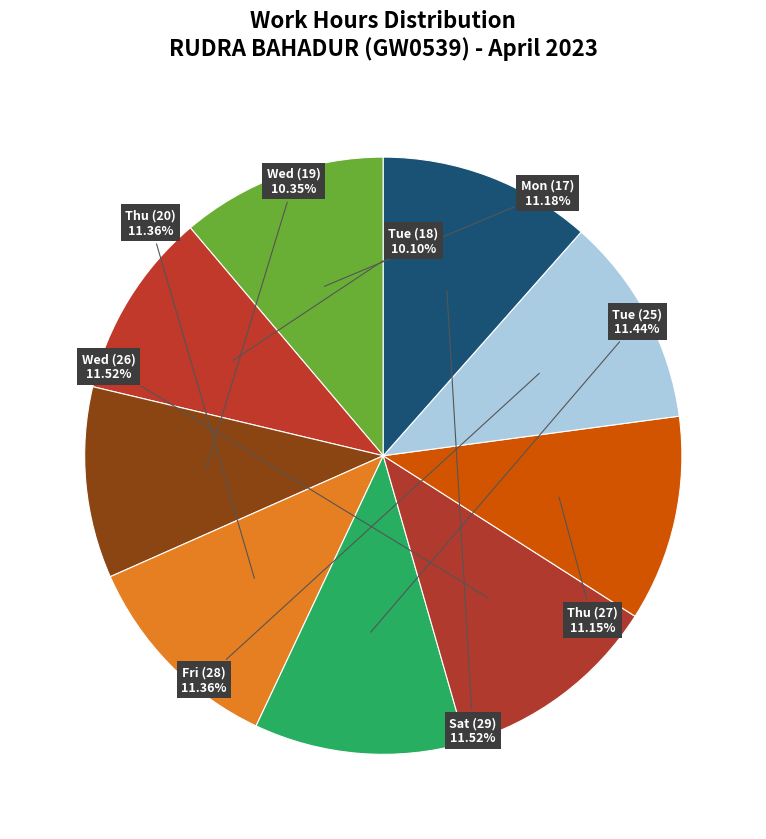

How much of the chart is everything except Thu (20)?

88.6%